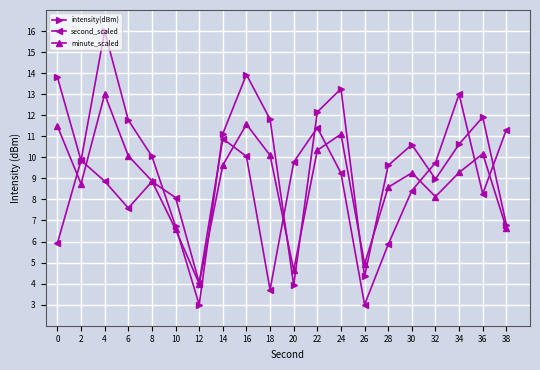

Is the value of second_scaled at 20 greater than the value of intensity(dBm) at 28?

Yes